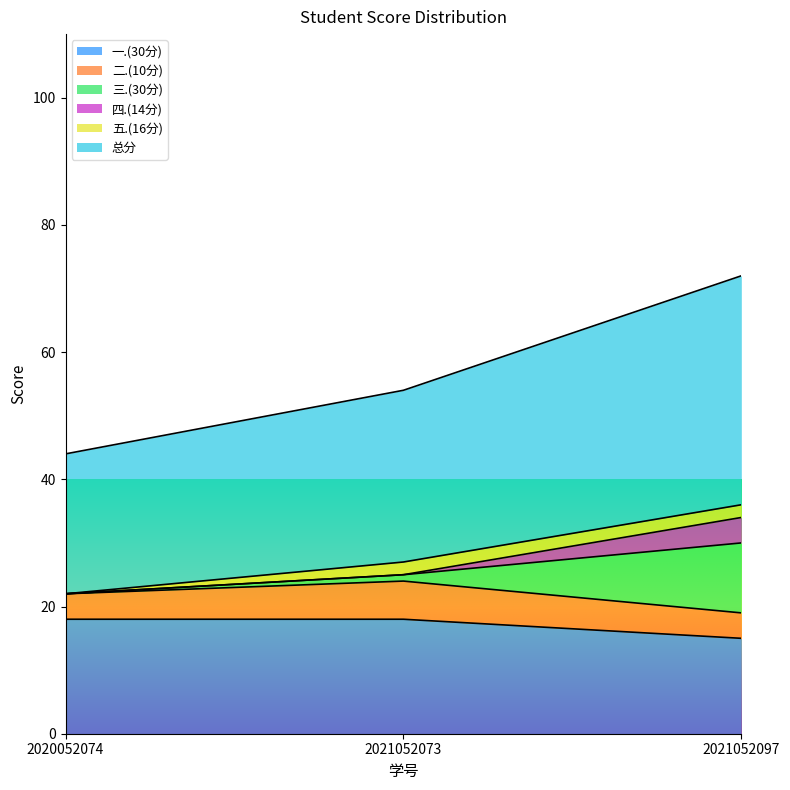

What is the total value across all series at 2021052097?

72